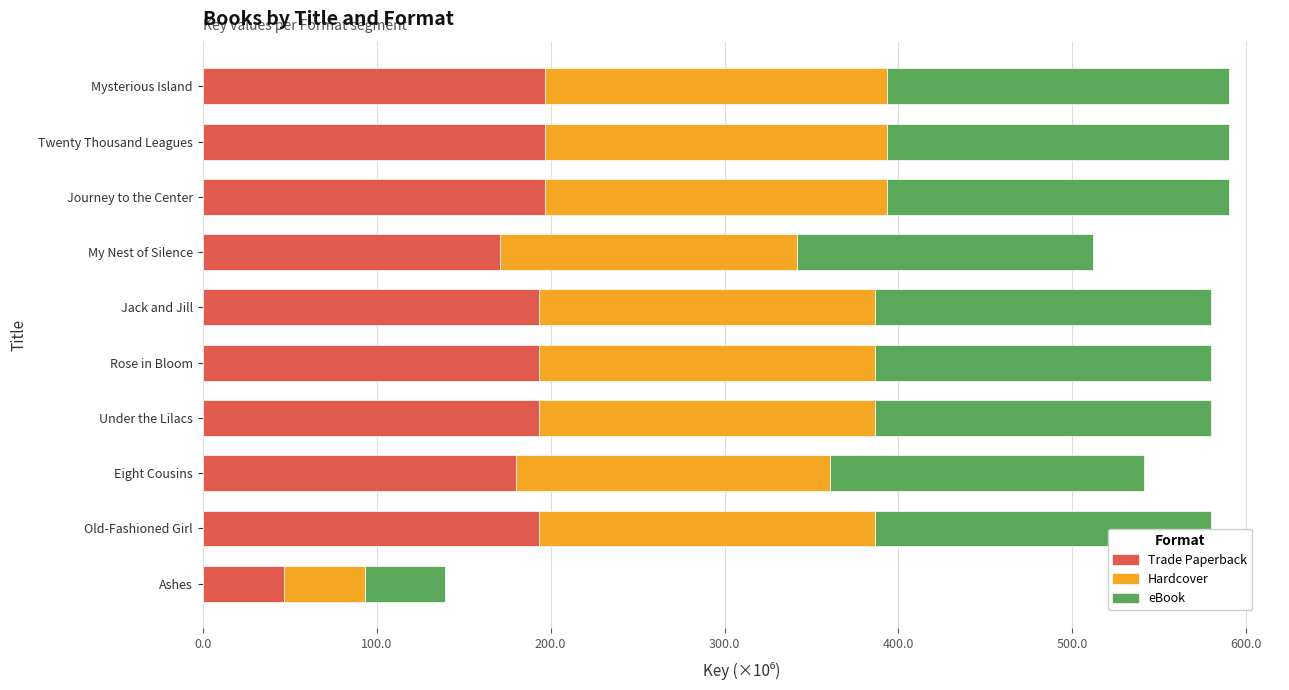

What is the total value across all series at Under the Lilacs?

579.7